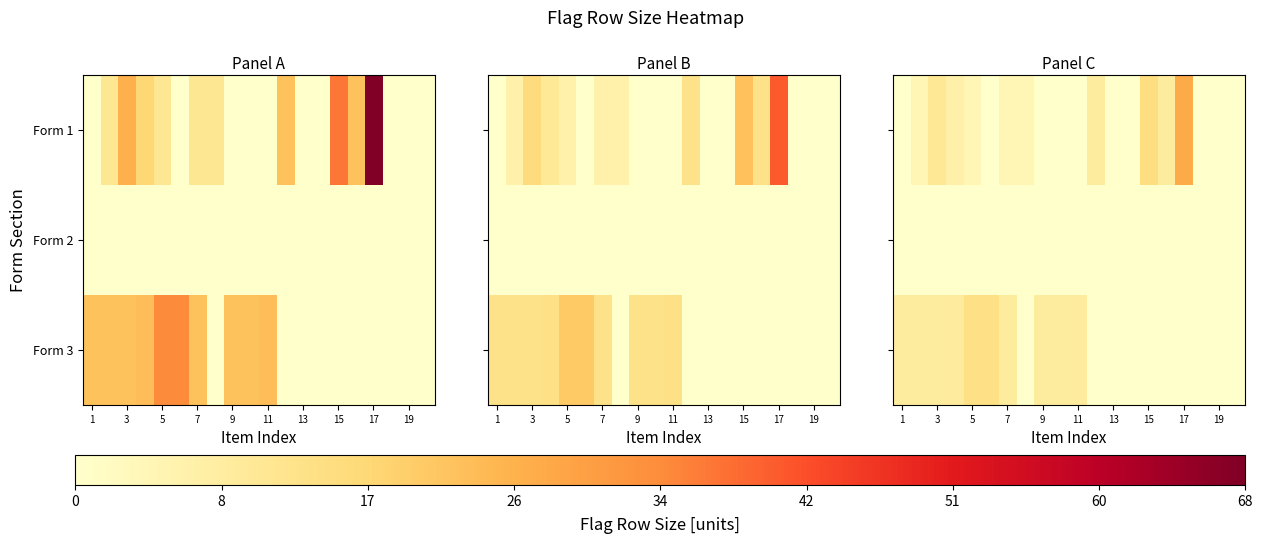

Which category has the lowest value across all series?

1